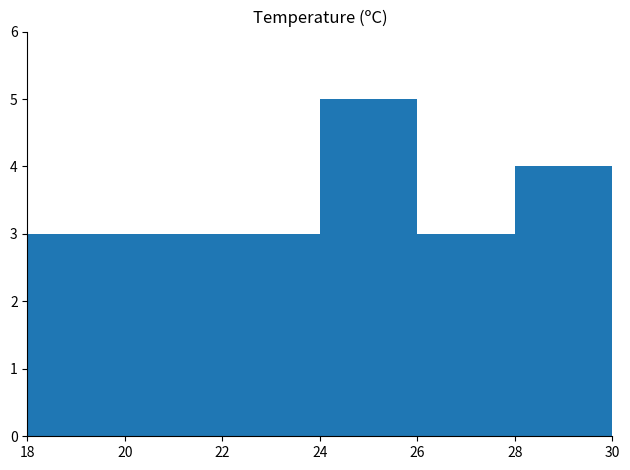

Reading left to right, transcribe all the data shown in this chart.

3	3	3	5	3	4